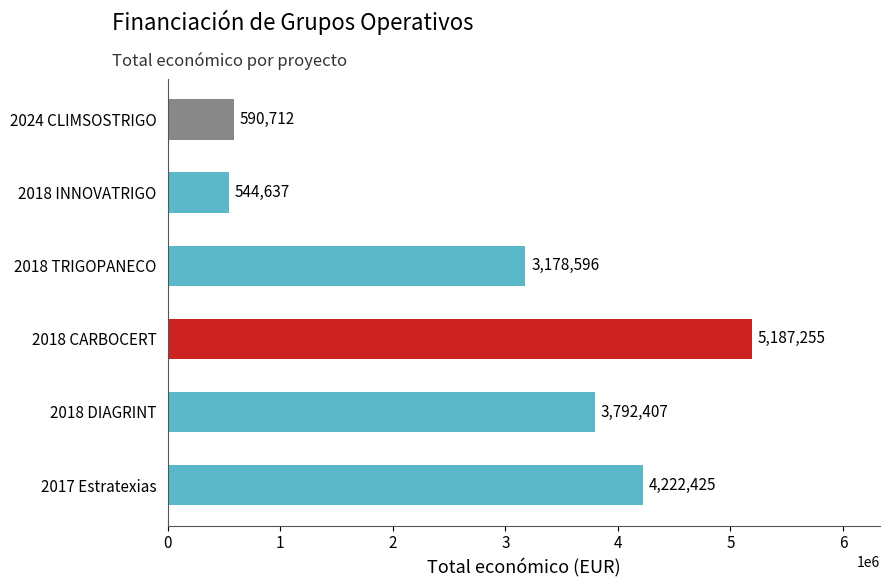

How many series are shown in this chart?

1